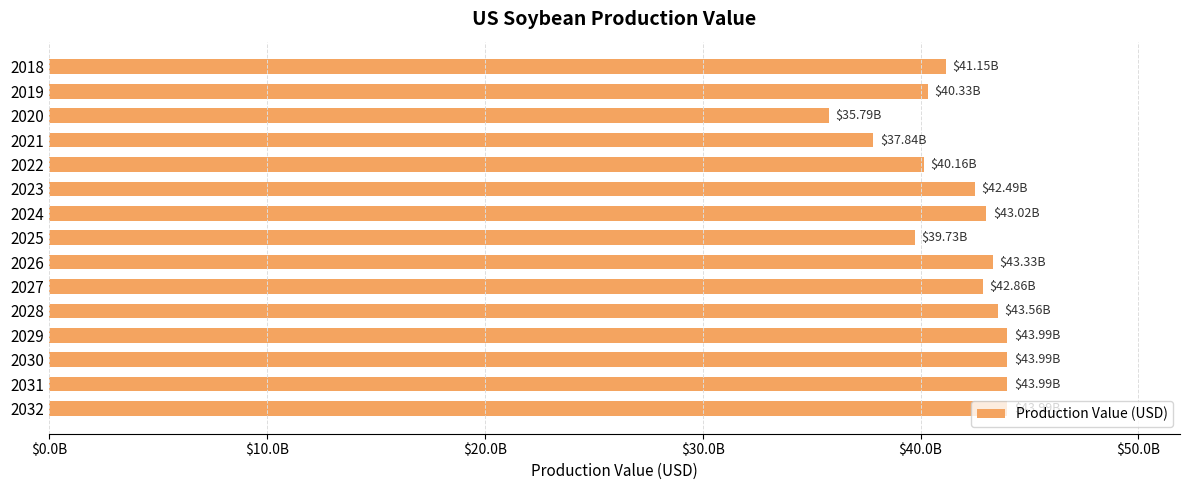

What is the difference between the maximum and minimum values?

8202250000